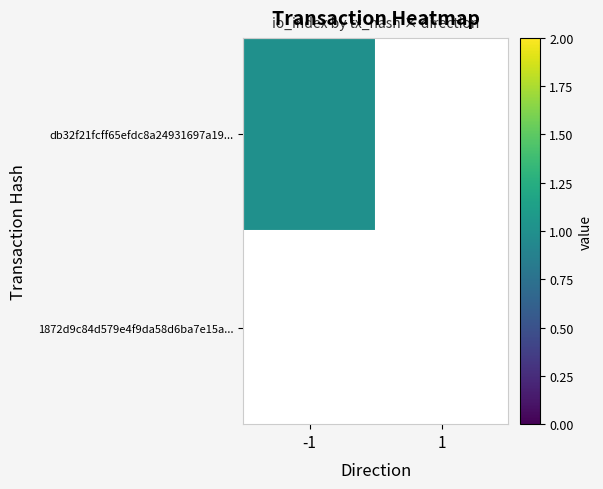

How many data points in db32f21fcff65efdc8a24931697a19ea370cf38 are less than 1?

1